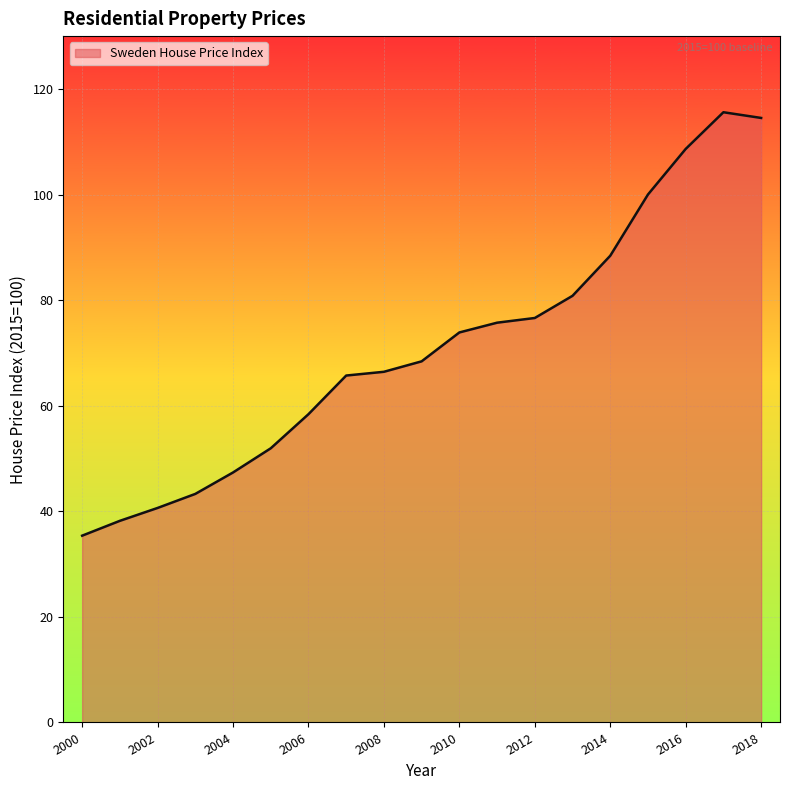

What is the difference between the second highest and second lowest values?

76.3